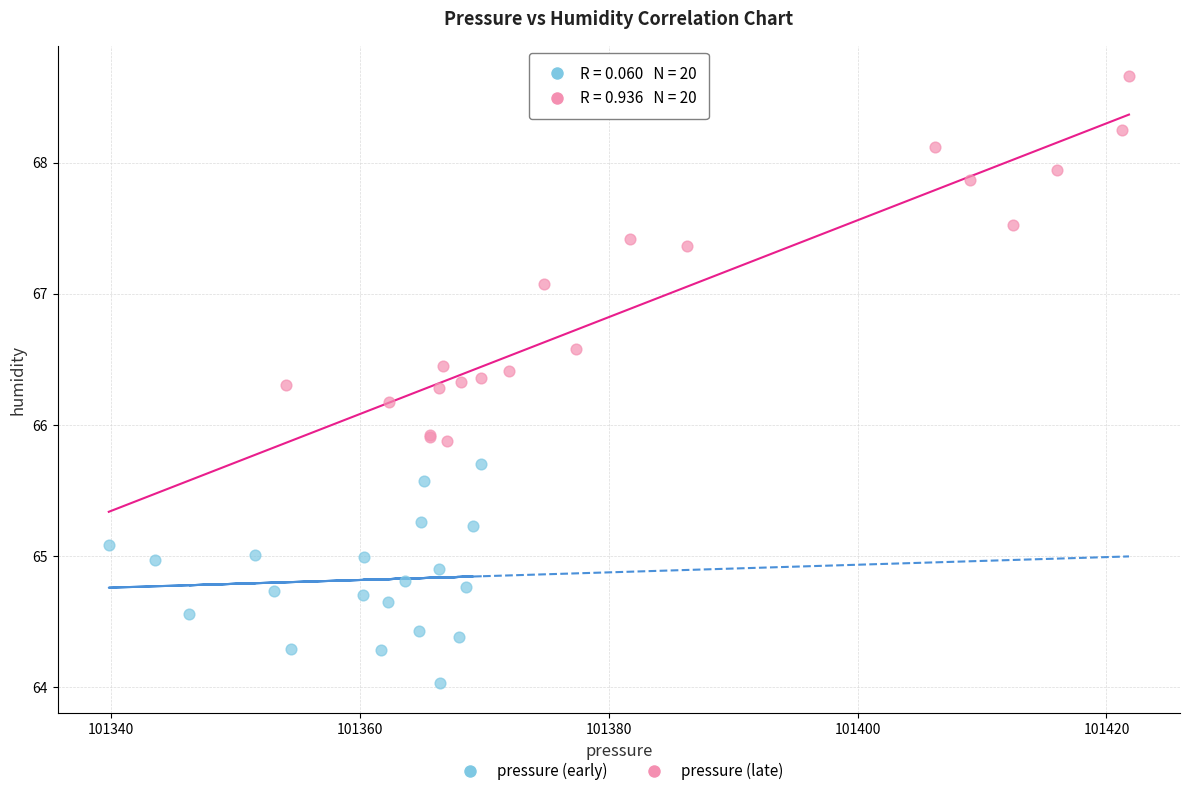

Which series reaches the maximum Y coordinate?

pressure (late)